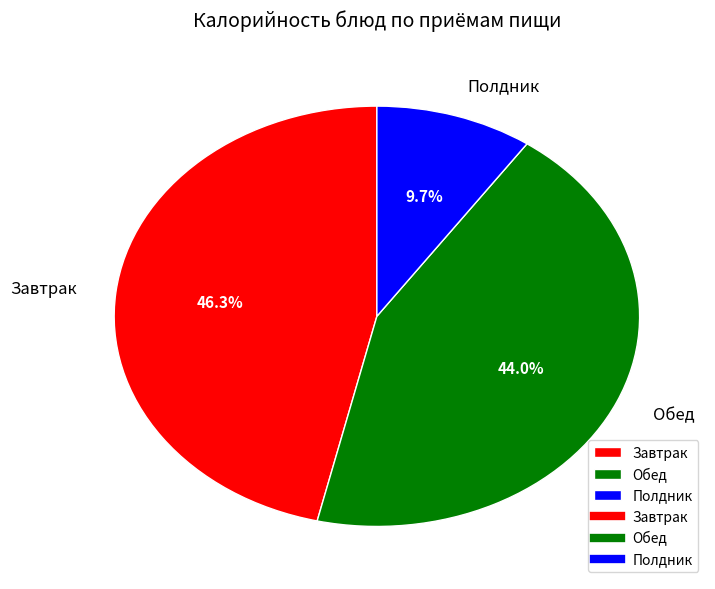

To the nearest percent, what is the average slice percentage?

33%